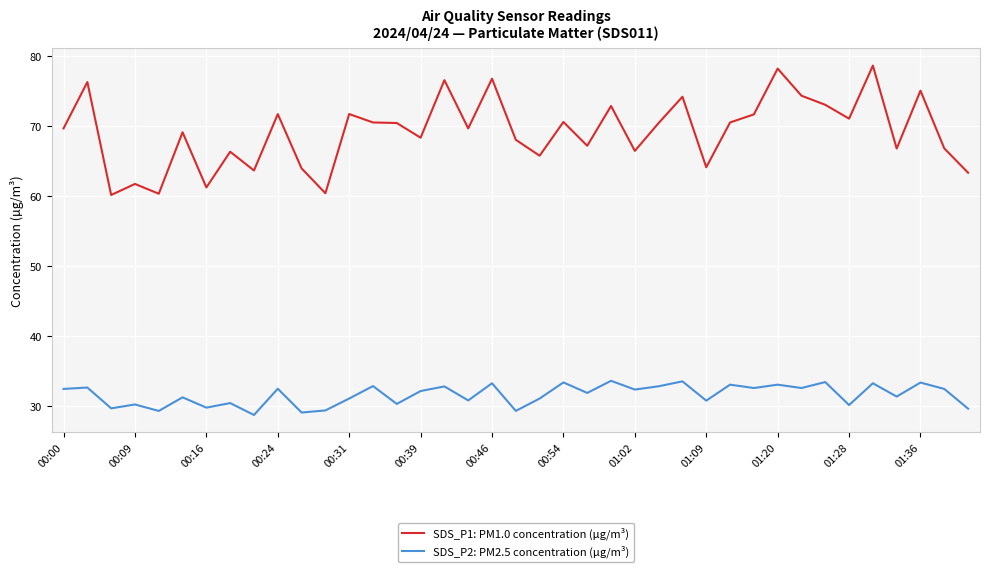

What is the maximum value for SDS_P2: PM2.5 concentration (µg/m³)?

33.6